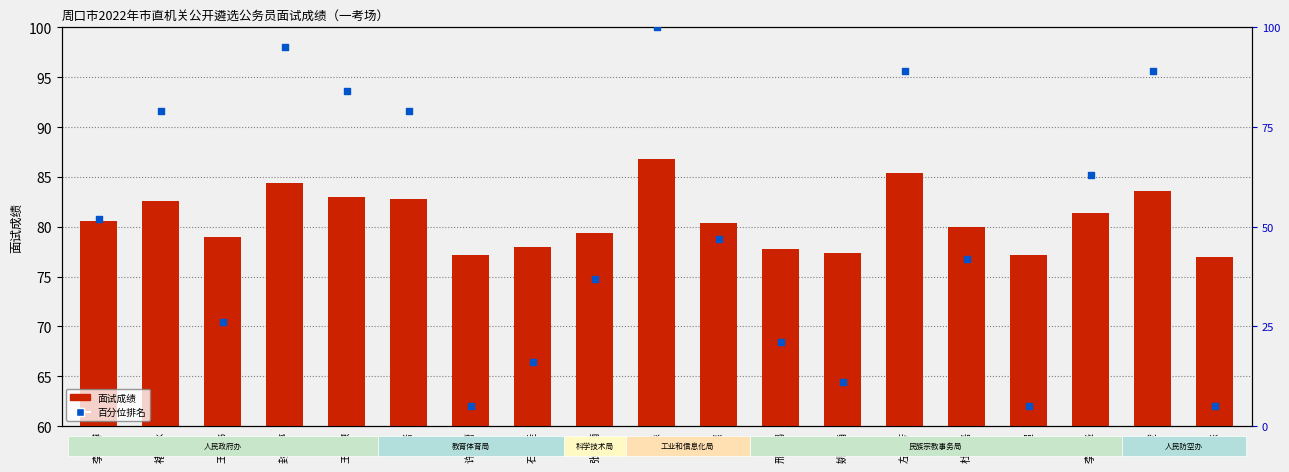

At which category is the sum across all series the highest?

胡淼